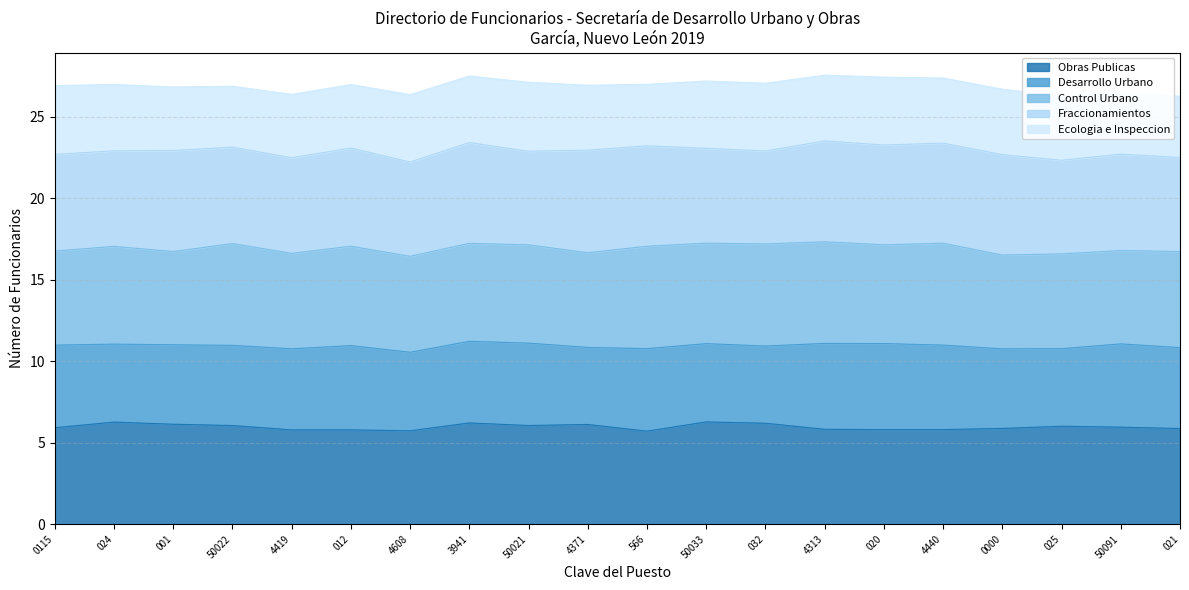

True or false: Obras Publicas has a value of 5.8 at 4440.

True